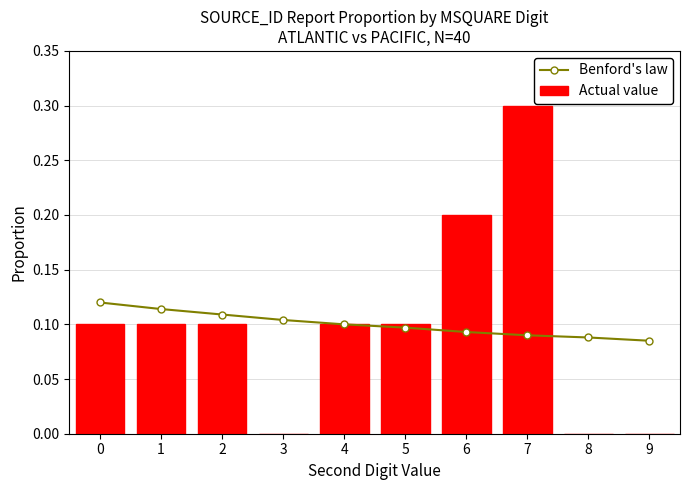

Reading left to right, extract all data points from this chart.

Benford's law: 0.1	0.1	0.1	0.1	0.1	0.1	0.1	0.1	0.1	0.1
Actual value: 0.1	0.1	0.1	0.0	0.1	0.1	0.2	0.3	0.0	0.0